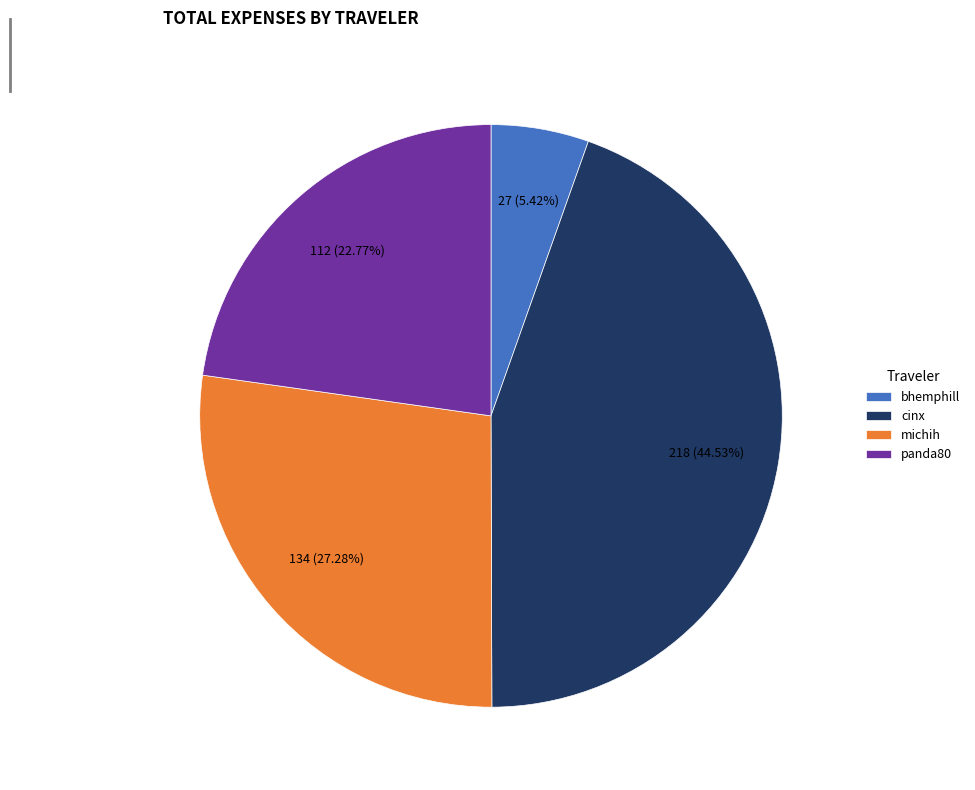

What is the smallest slice in the pie chart?

bhemphill